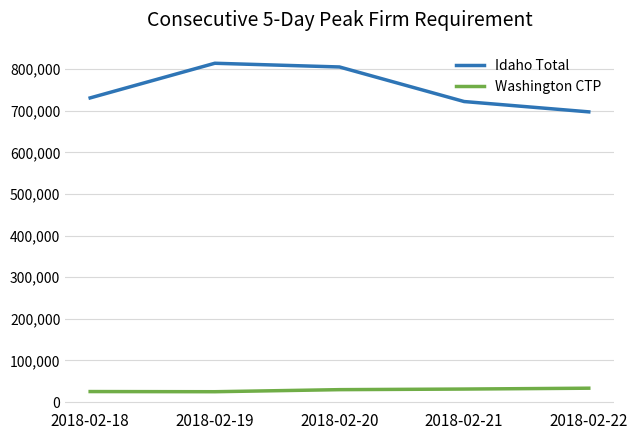

Count the number of categories in the chart.

5